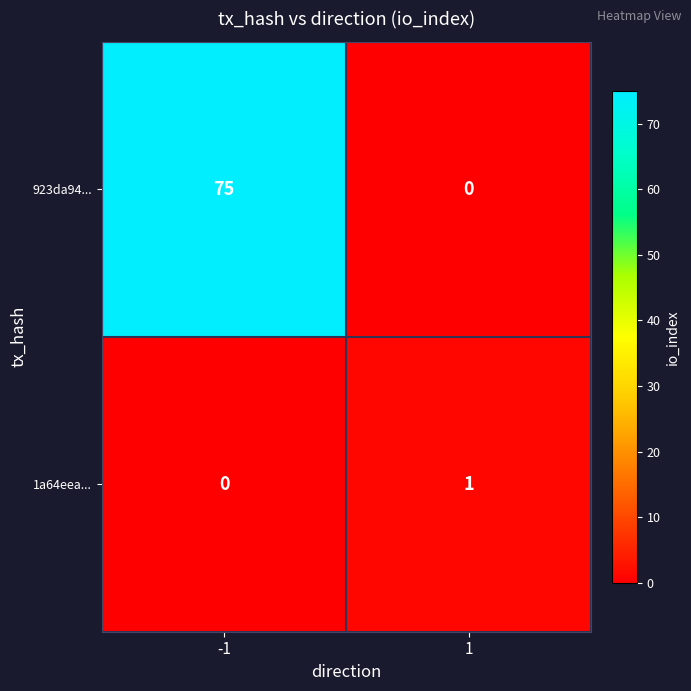

What is the spread (max minus min) of values at -1?

75